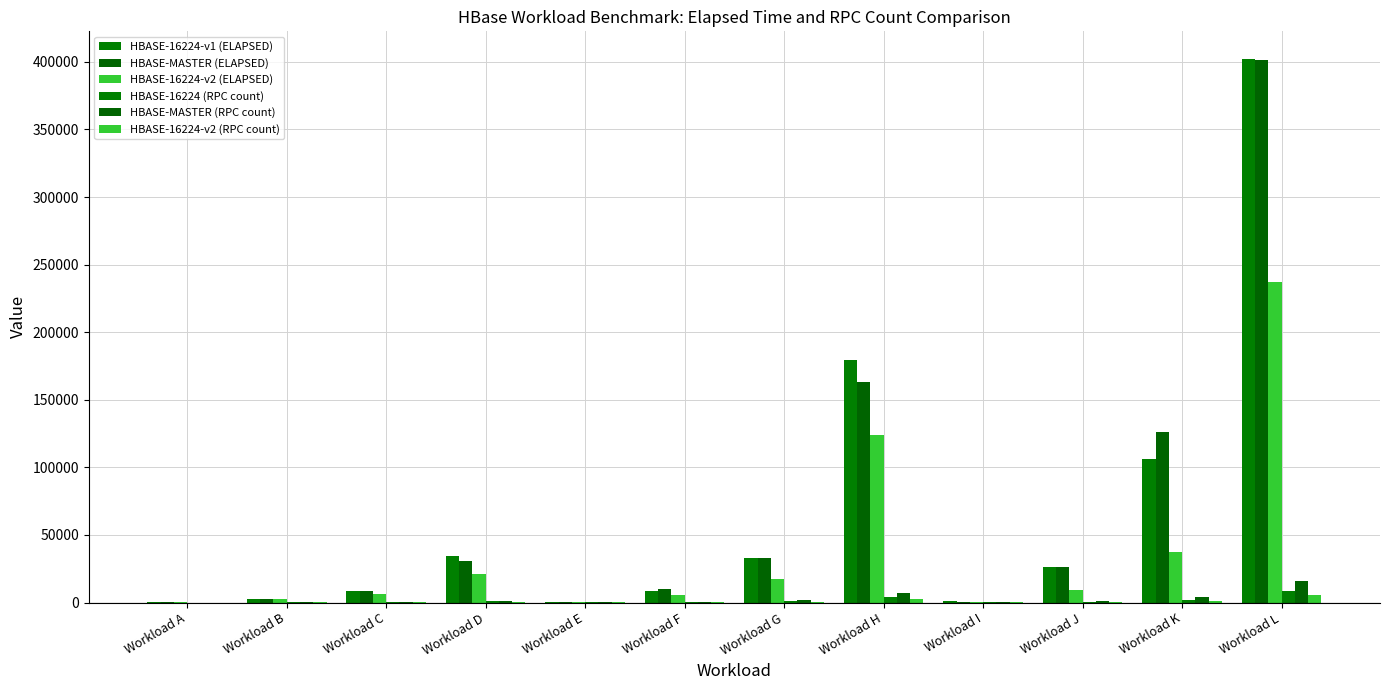

How many groups of bars are there?

12